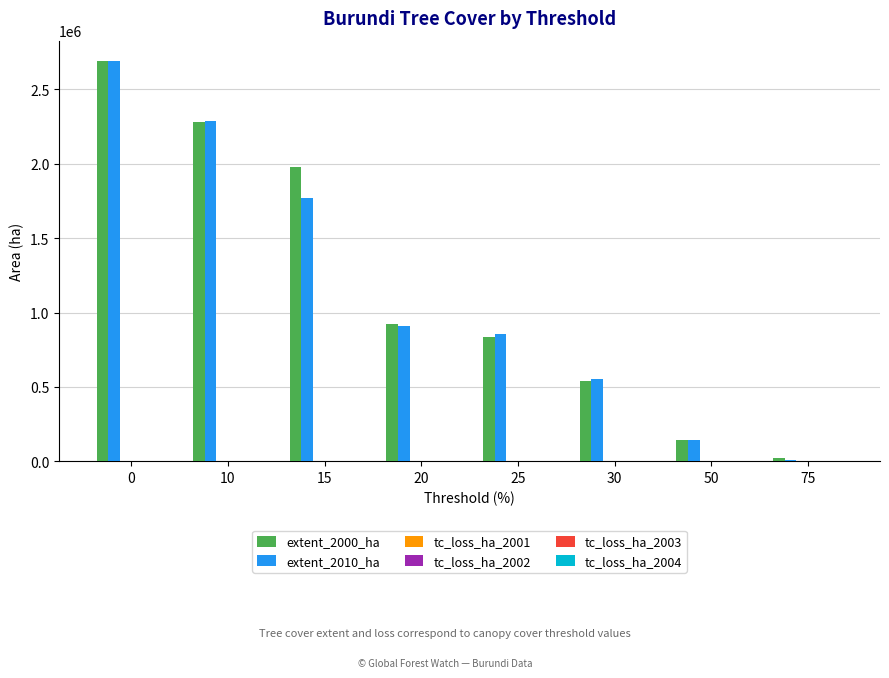

The value of extent_2010_ha at 20 is 909945. True or false?

True